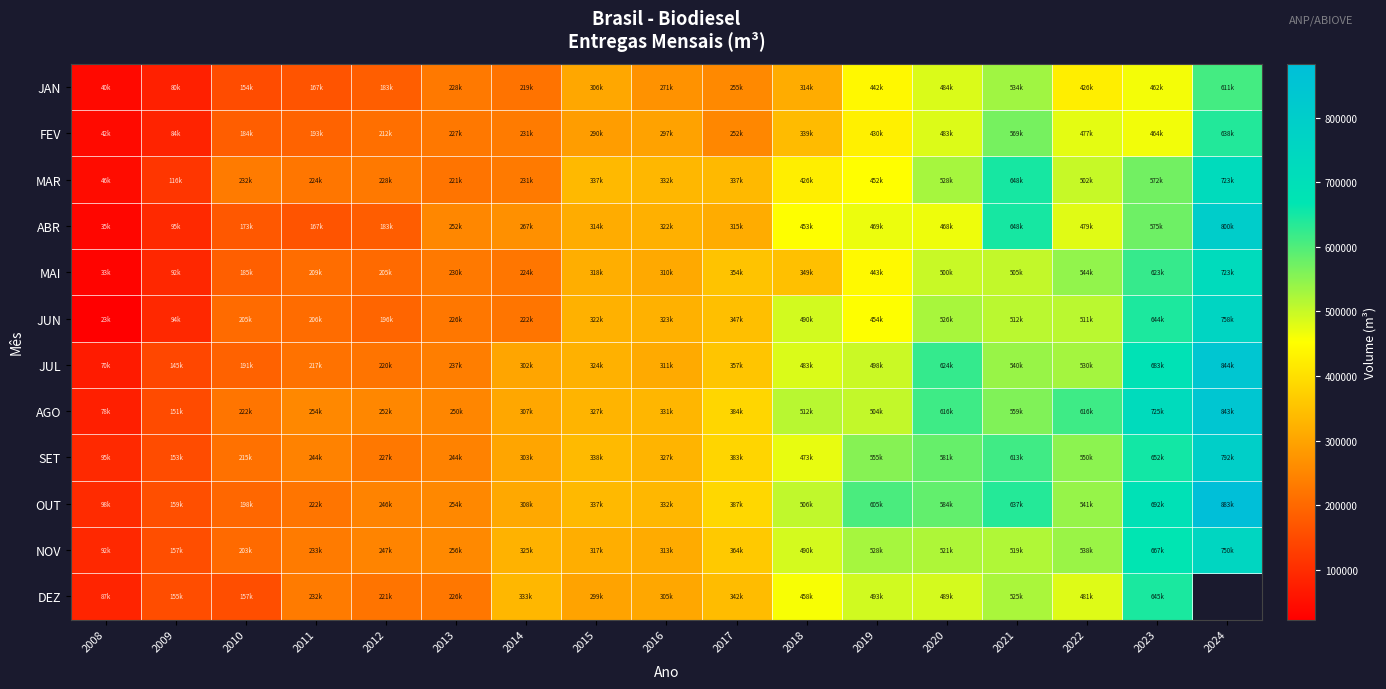

Which series has the largest total across all categories?

OUT